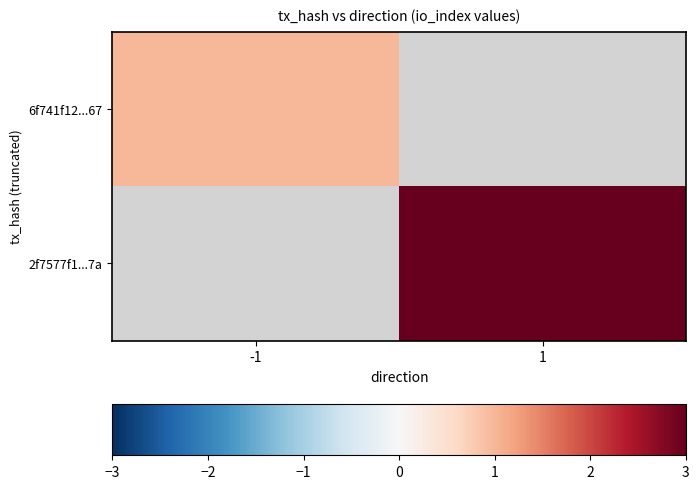

At which label is 6f741f12...67 closest to 1?

-1